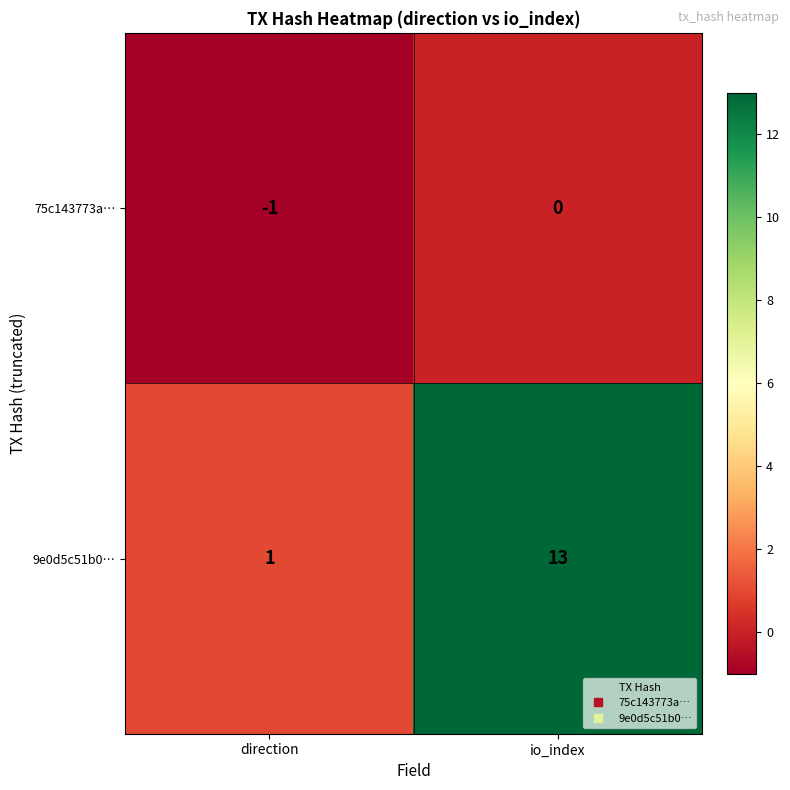

Which series changed the most between direction and io_index?

9e0d5c51b0…